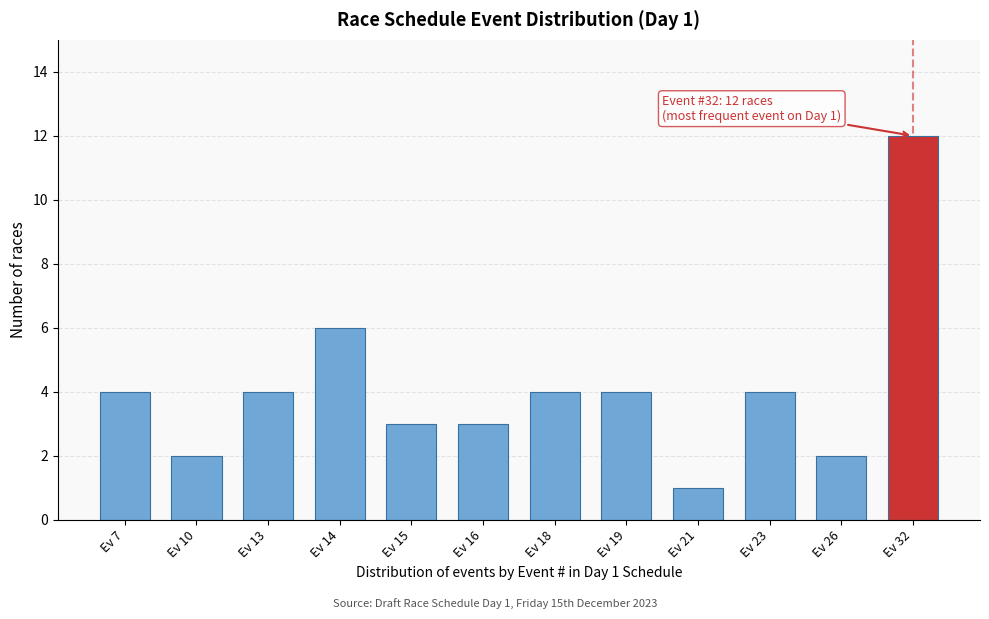

Reading right to left, what are all the values shown in this chart?

Ev 32=12	Ev 26=2	Ev 23=4	Ev 21=1	Ev 19=4	Ev 18=4	Ev 16=3	Ev 15=3	Ev 14=6	Ev 13=4	Ev 10=2	Ev 7=4